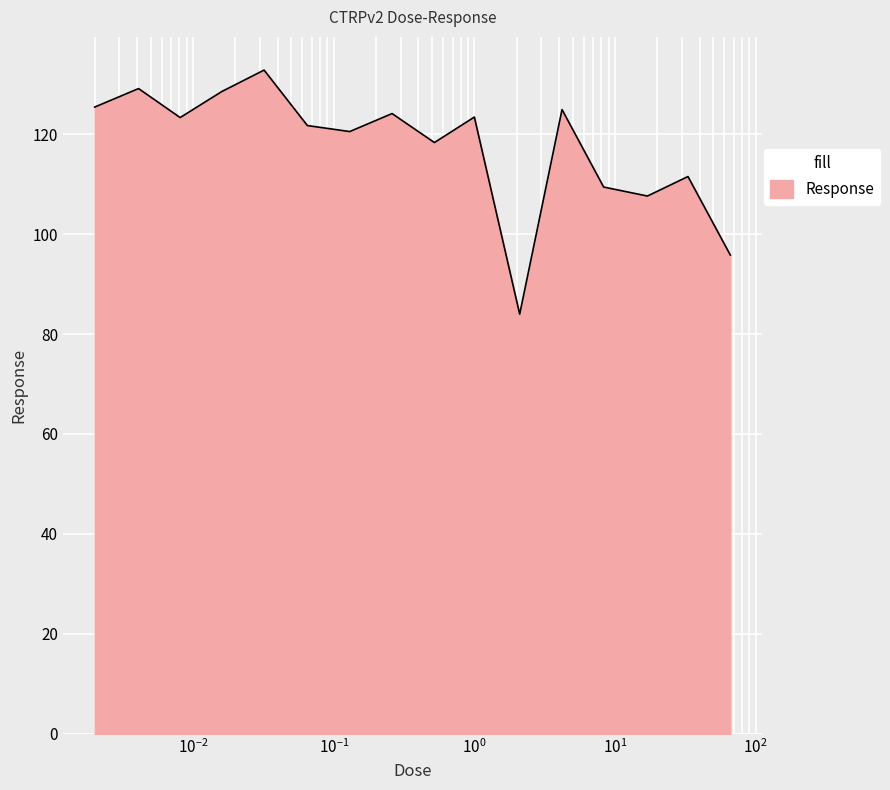

What is the maximum value shown in the chart?

132.8